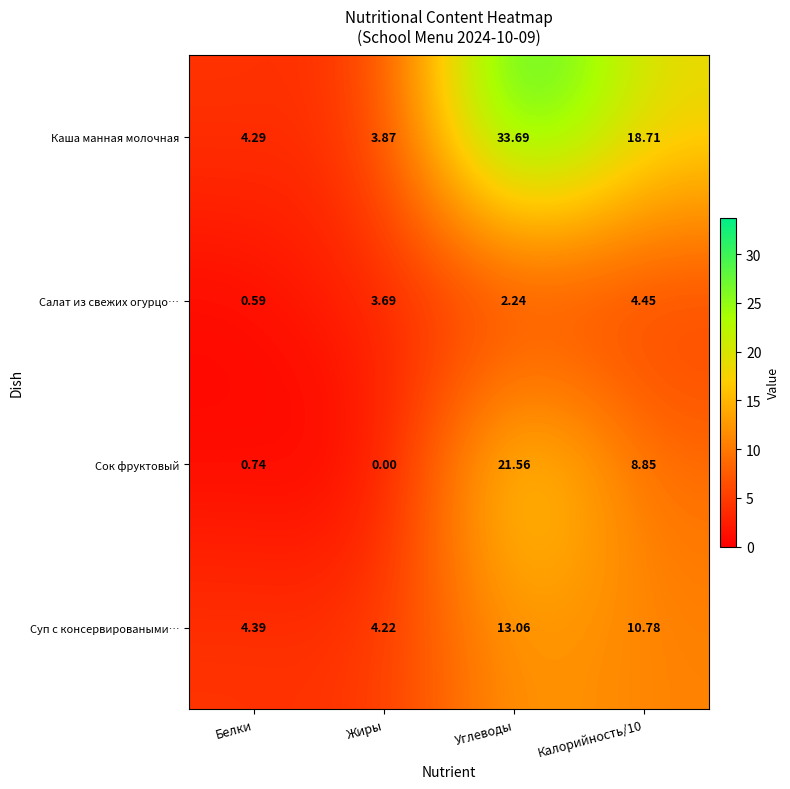

At which category does the chart reach its minimum across all series?

Жиры